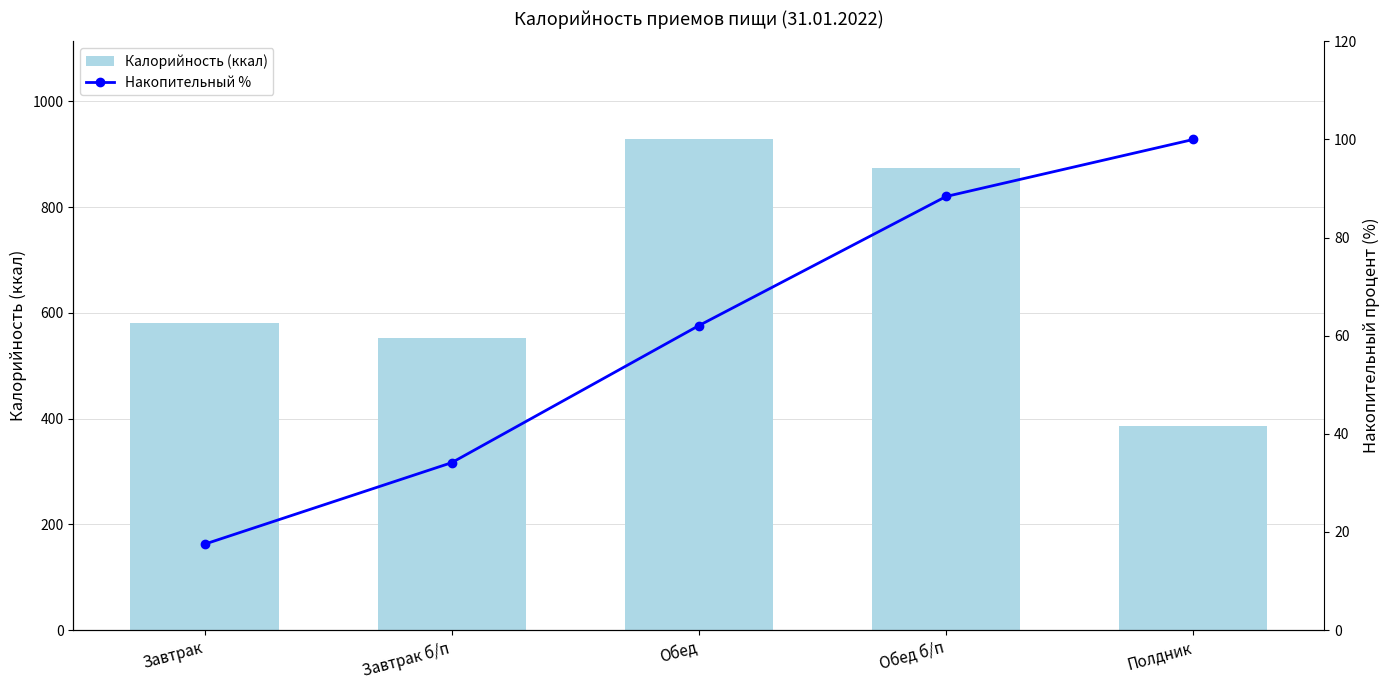

At which category is the sum across all series the highest?

Обед